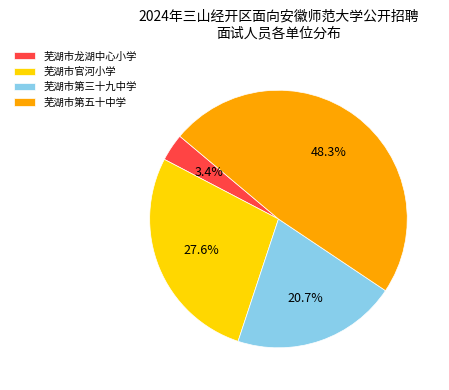

Rank the categories by value from highest to lowest.

芜湖市第五十中学, 芜湖市官河小学, 芜湖市第三十九中学, 芜湖市龙湖中心小学